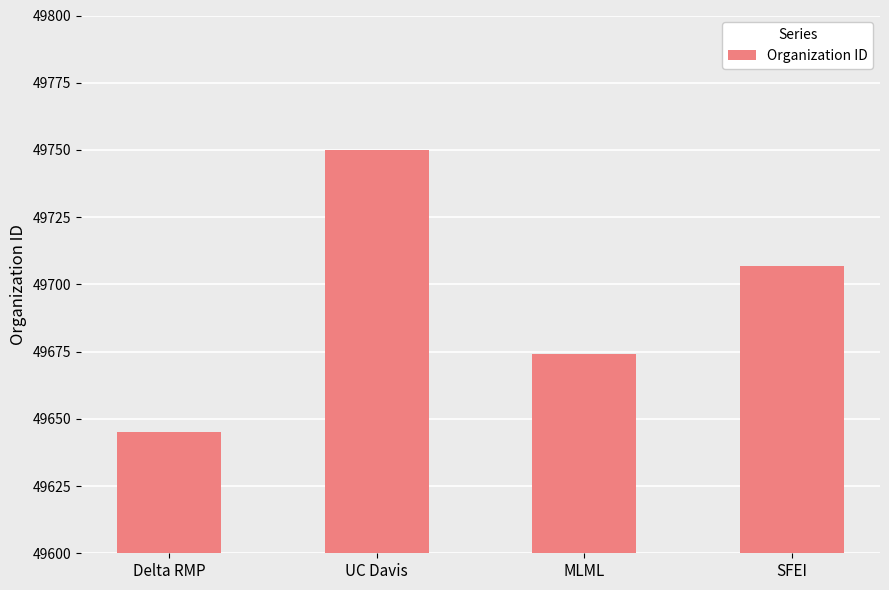

What is the greatest value displayed?

49750